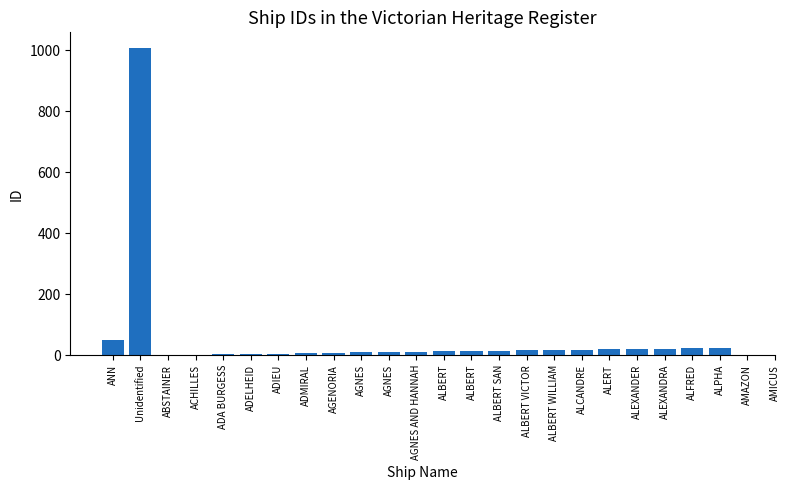

What is the label of the 23rd bar from the left?

ALEXANDRA